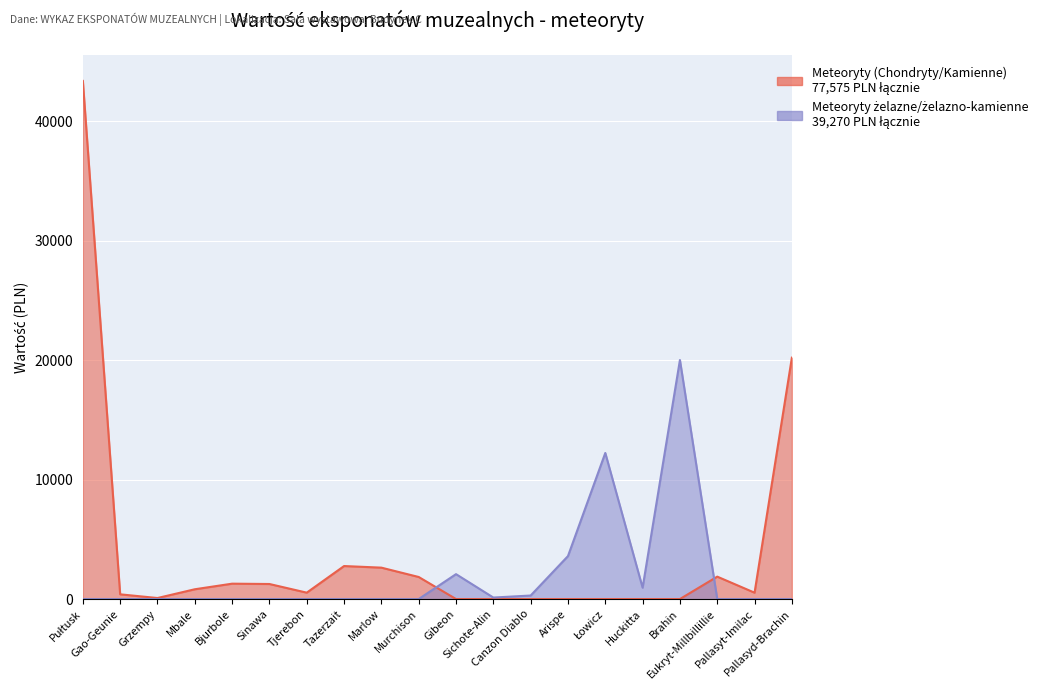

Where is the first local maximum for Meteoryty żelazne/żelazno-kamienne?

Gibeon